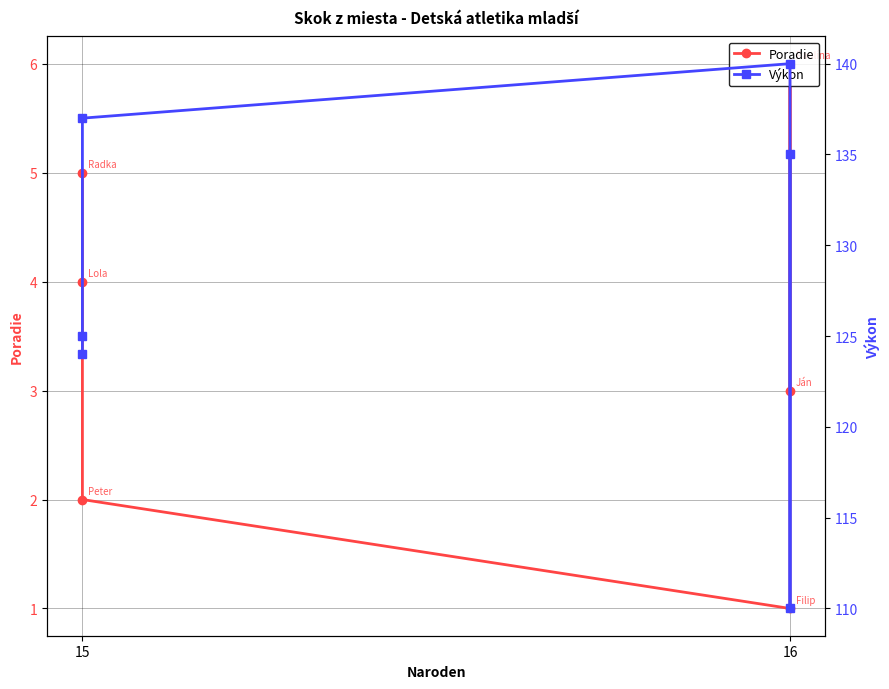

What are all the series names shown in the legend?

Poradie, Výkon